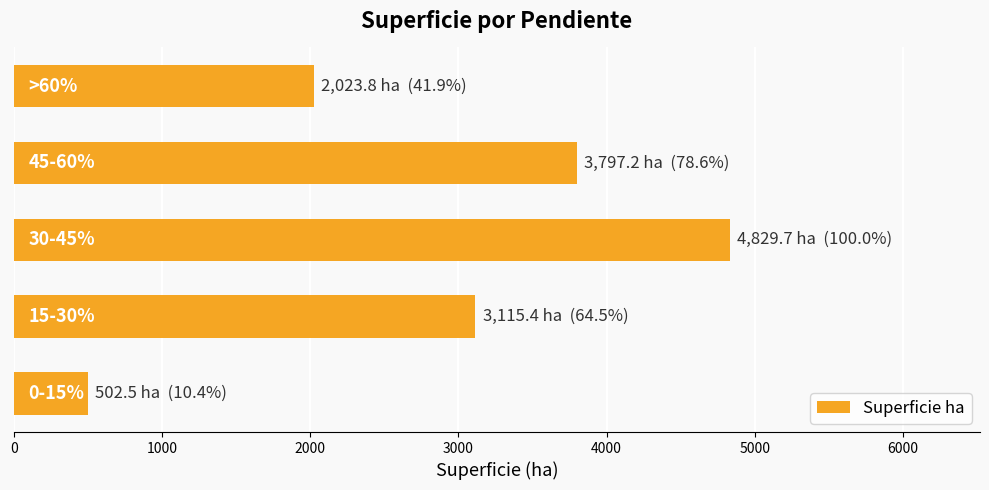

What is the greatest value displayed?

4829.7